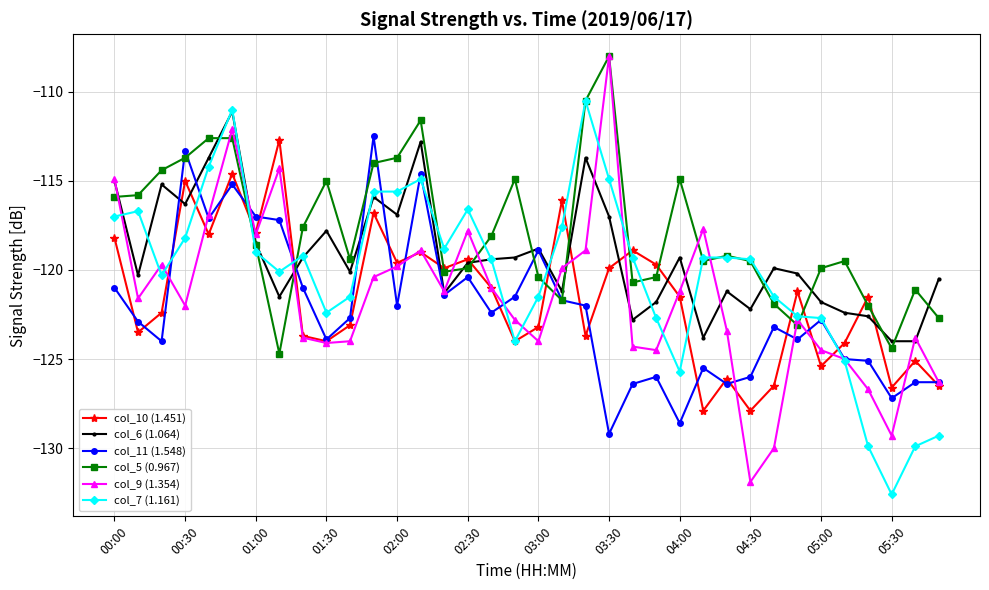

What is the smallest value displayed?

-132.6